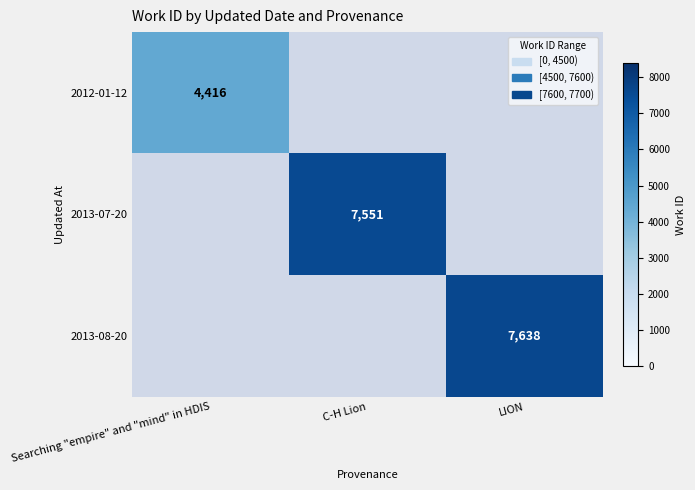

Count the number of data series in this chart.

3